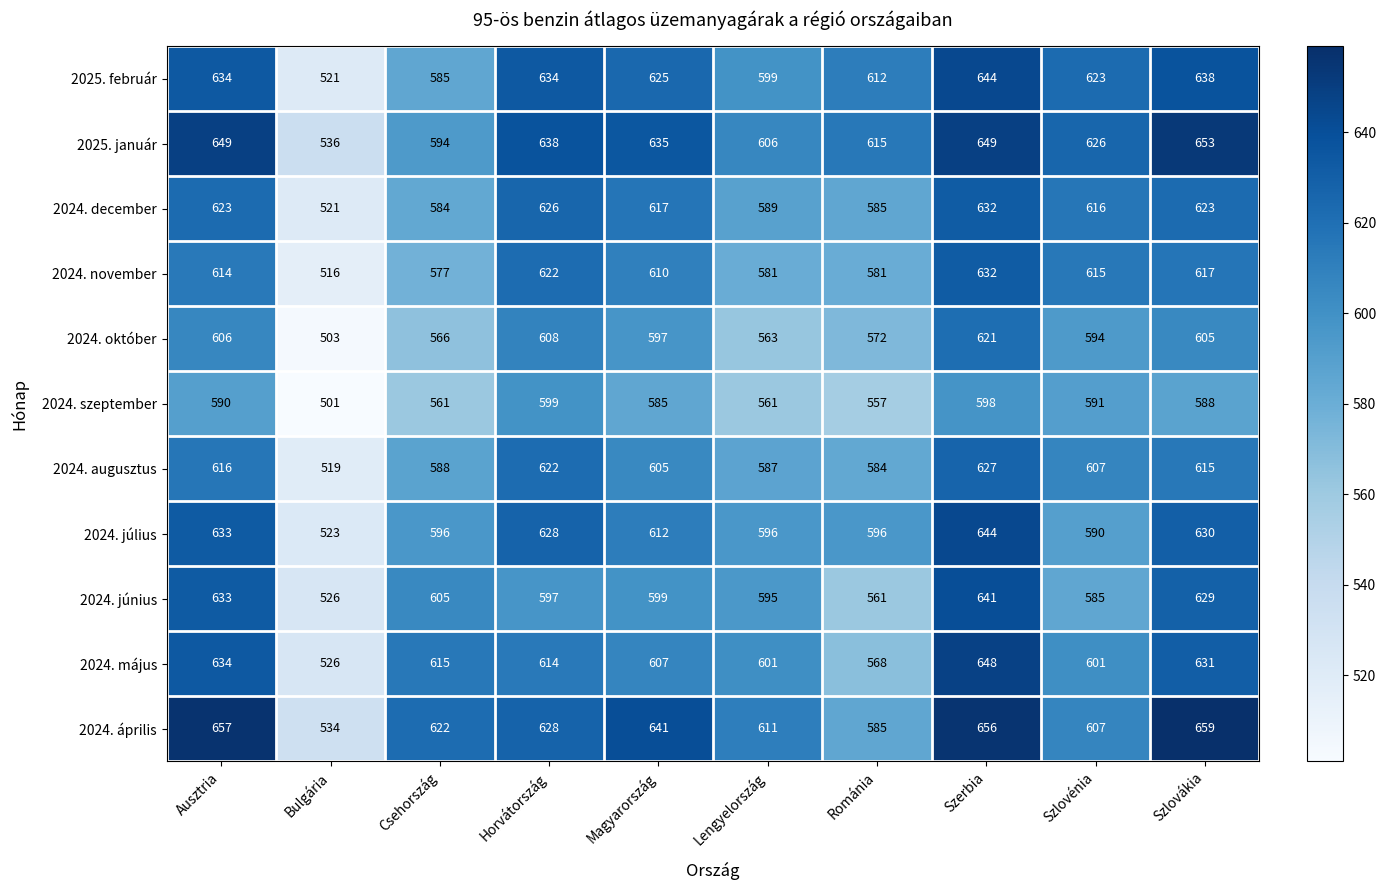

The 2024. november series shows 133 at Bulgária. True or false?

False